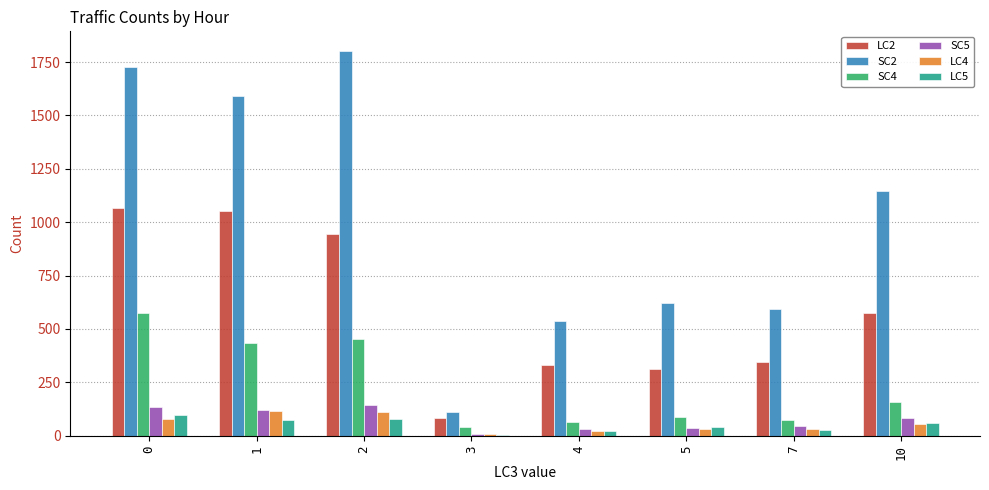

What is the average value of the SC4 series?

236